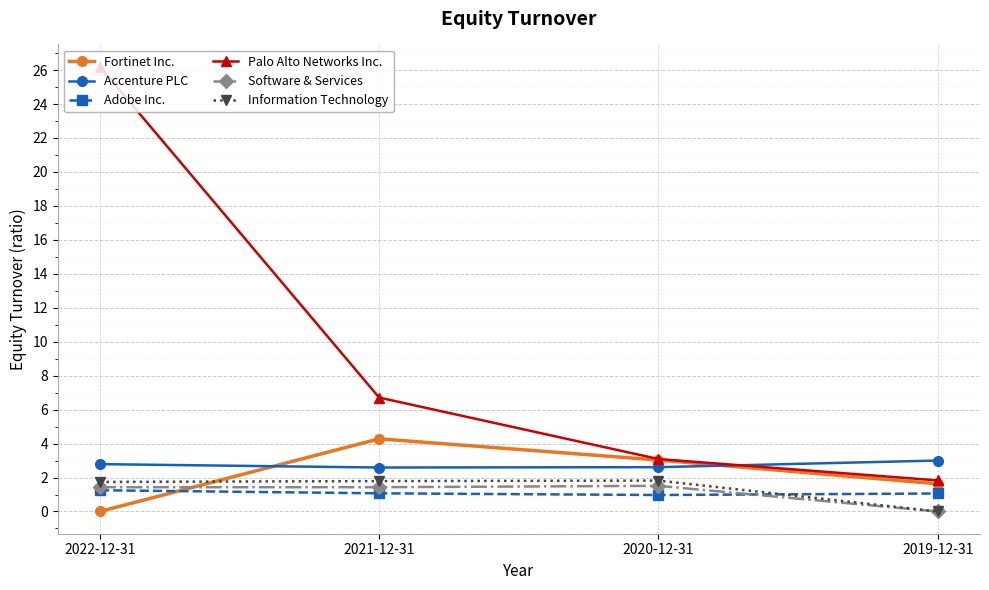

Rank the categories by Fortinet Inc. value from highest to lowest.

2021-12-31, 2020-12-31, 2019-12-31, 2022-12-31